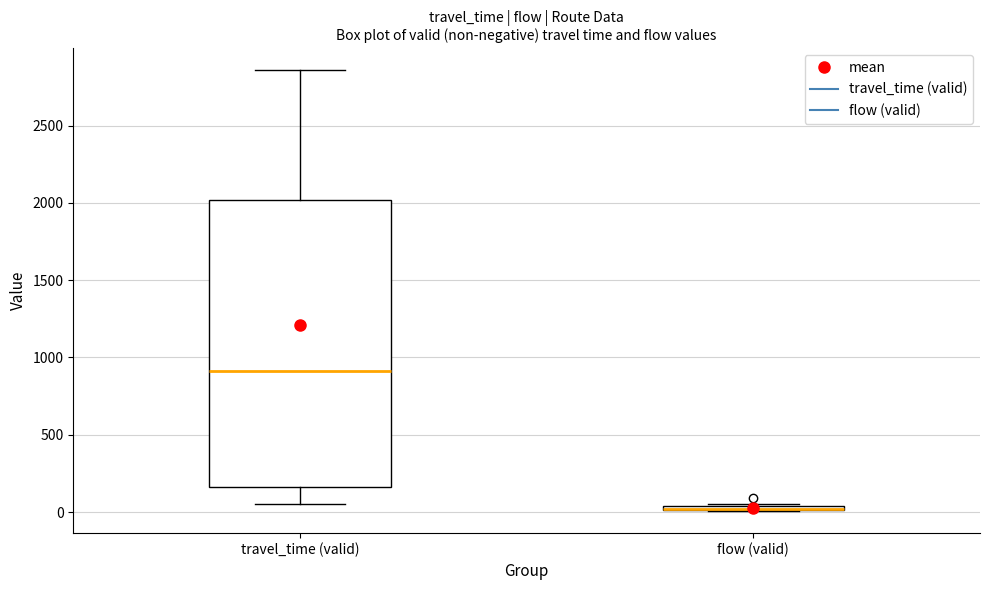

Comparing the boxes themselves (not the whiskers), which one is the tallest?

travel_time (valid)